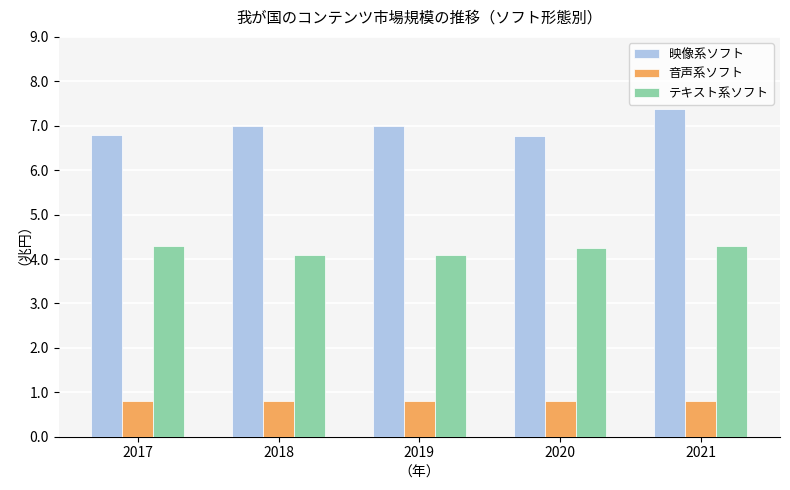

What is the maximum value shown in the chart?

7.4